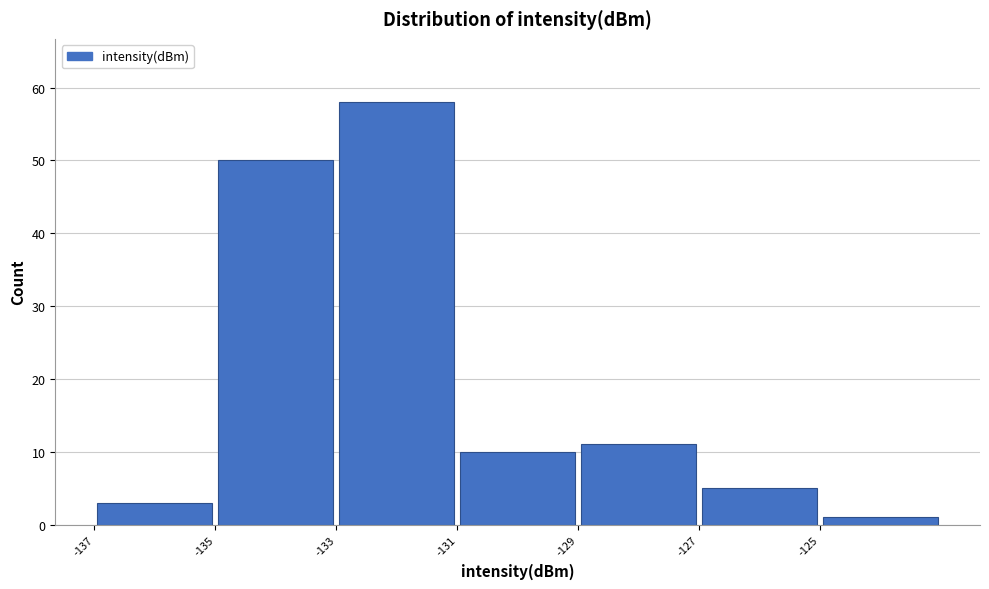

What is the height of the bar covering -127 to -125 on the x-axis? The values are not printed on the chart, so give them approximately, as read against the axis.

5